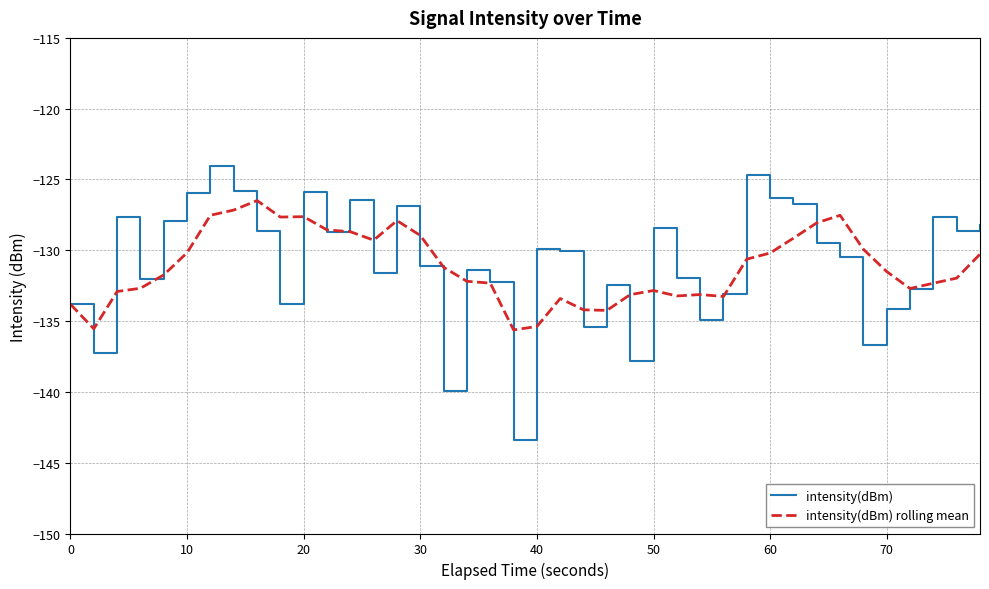

Rank the series by their maximum value, from lowest to highest.

intensity(dBm) rolling mean, intensity(dBm)